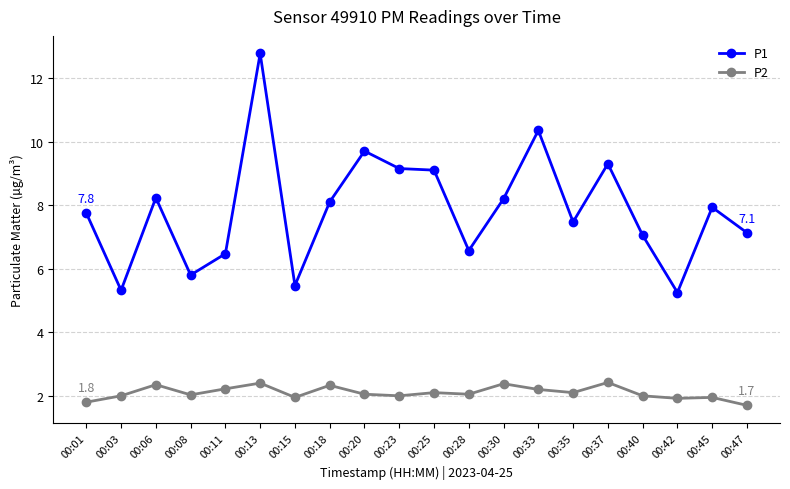

True or false: P1 and P2 cross at least once.

False